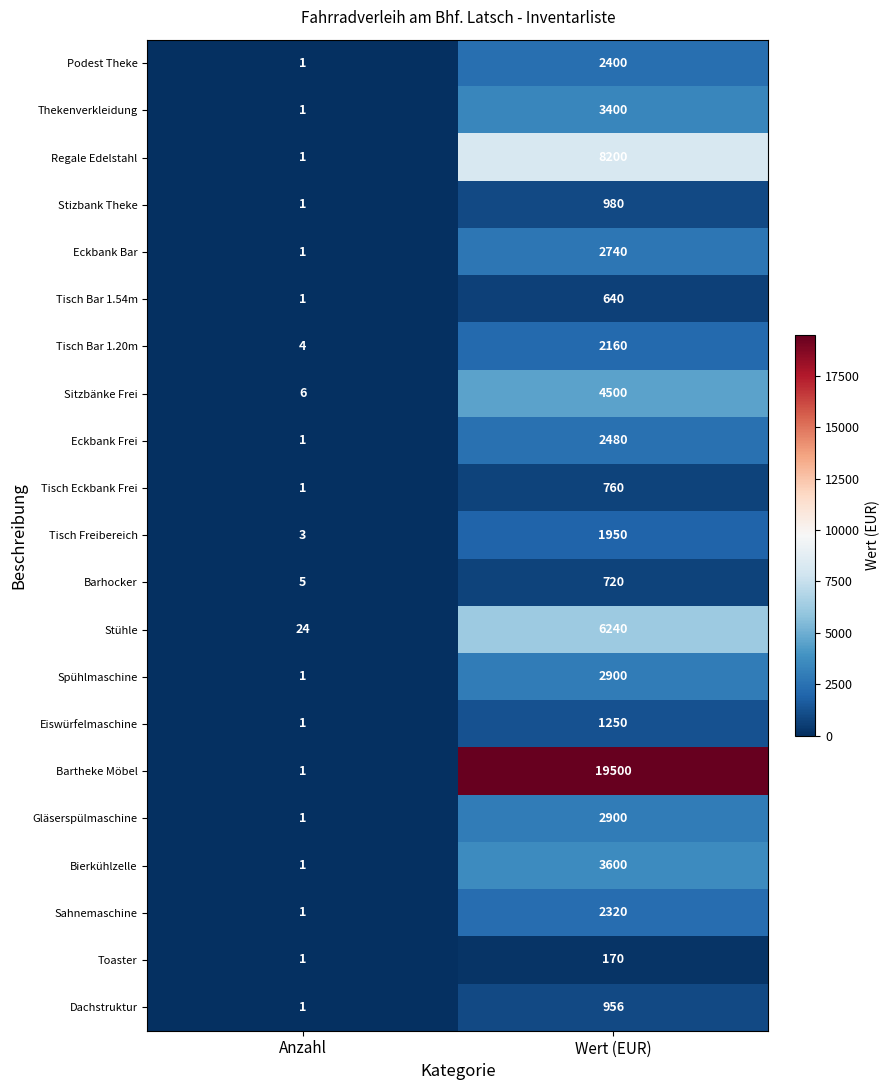

The value of Stizbank Theke at Wert (EUR) is 645. True or false?

False